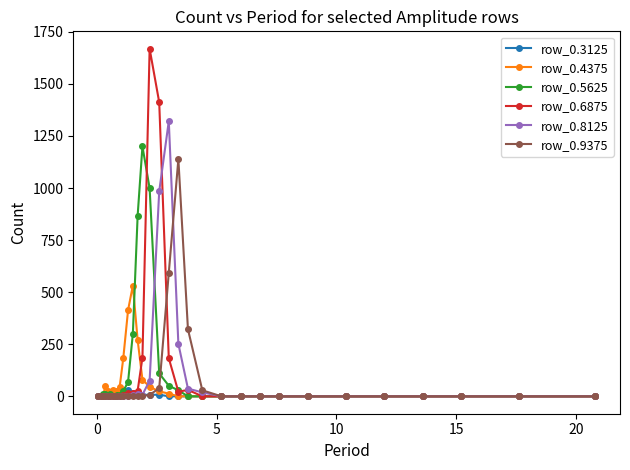

Which series has the widest spread of values?

row_0.6875